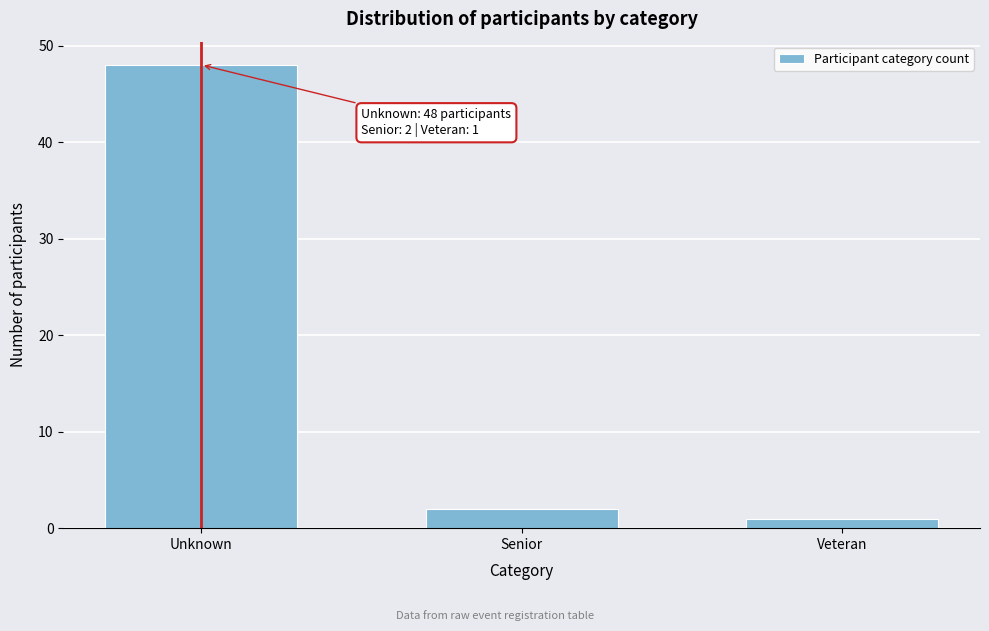

Reading left to right, extract all data points from this chart.

Unknown=48	Senior=2	Veteran=1